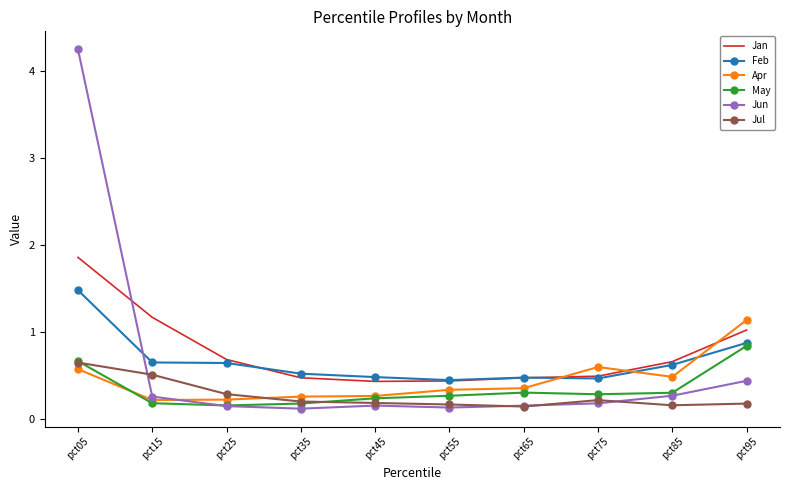

Where is Jun nearest to the value 2?

pct95